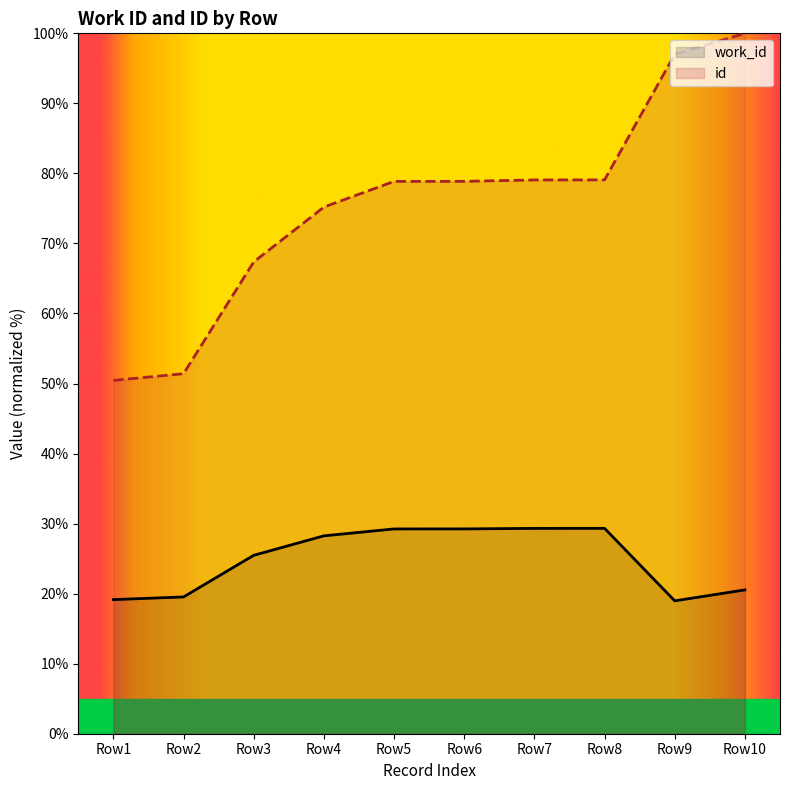

In work_id, how many points are higher than both neighbors (excluding endpoints)?

1